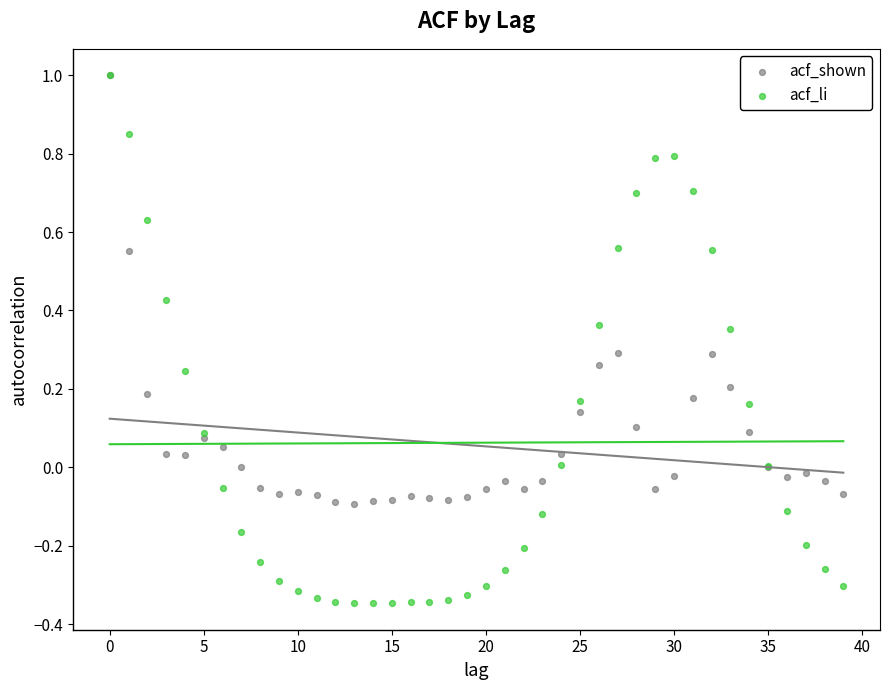

What are all the series names shown in the legend?

acf_shown, acf_li